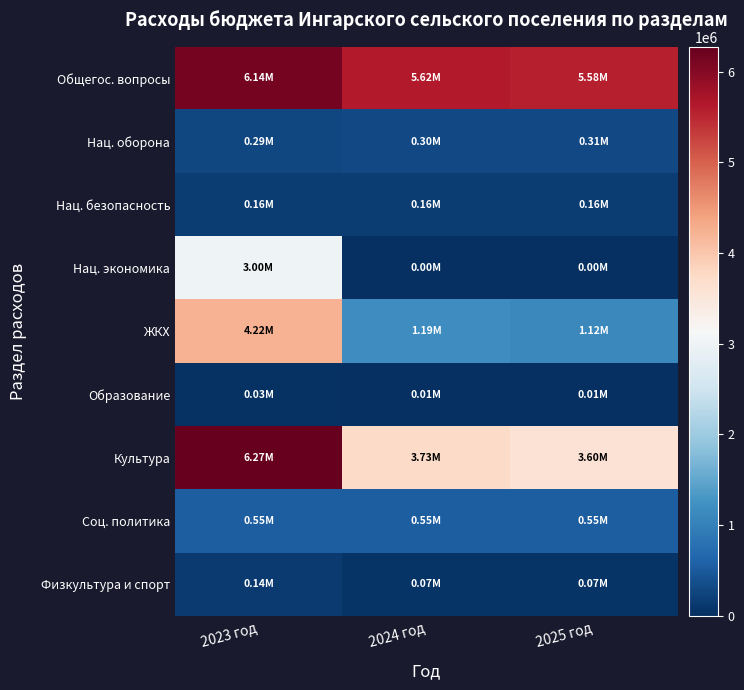

Reading left to right, extract all data points from this chart.

Общегос. вопросы: 2023 год=6137541.3	2024 год=5616629.8	2025 год=5580458.7
Нац. оборона: 2023 год=288600.0	2024 год=301500.0	2025 год=312180.0
Нац. безопасность: 2023 год=160000.0	2024 год=160000.0	2025 год=160000.0
Нац. экономика: 2023 год=2997637.0	2024 год=0.0	2025 год=0.0
ЖКХ: 2023 год=4220770.6	2024 год=1194605.2	2025 год=1119369.7
Образование: 2023 год=30000.0	2024 год=10000.0	2025 год=10000.0
Культура: 2023 год=6272940.1	2024 год=3728941.0	2025 год=3596123.6
Соц. политика: 2023 год=552600.0	2024 год=552600.0	2025 год=552600.0
Физкультура и спорт: 2023 год=140660.4	2024 год=70000.0	2025 год=70000.0